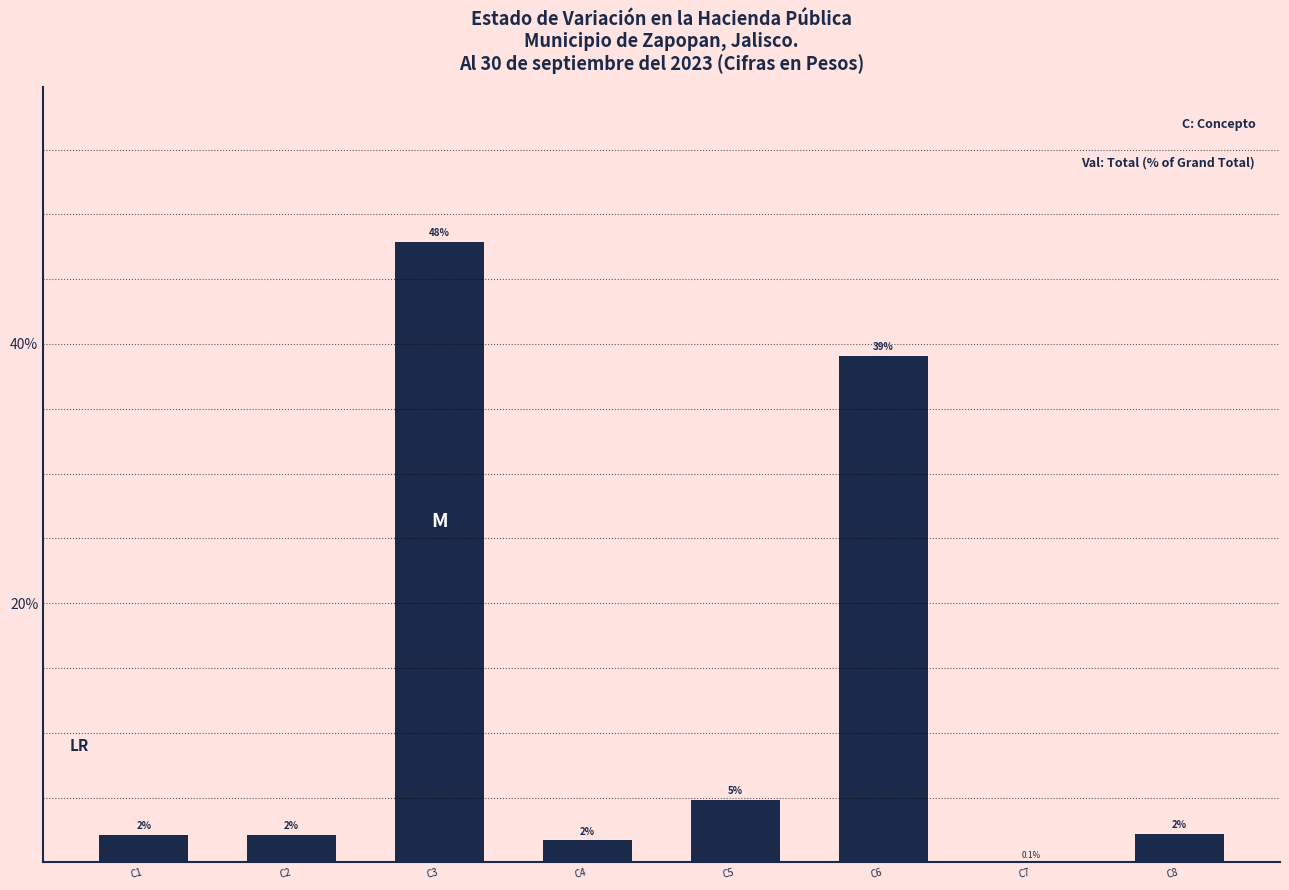

How many values exceed 2?

6